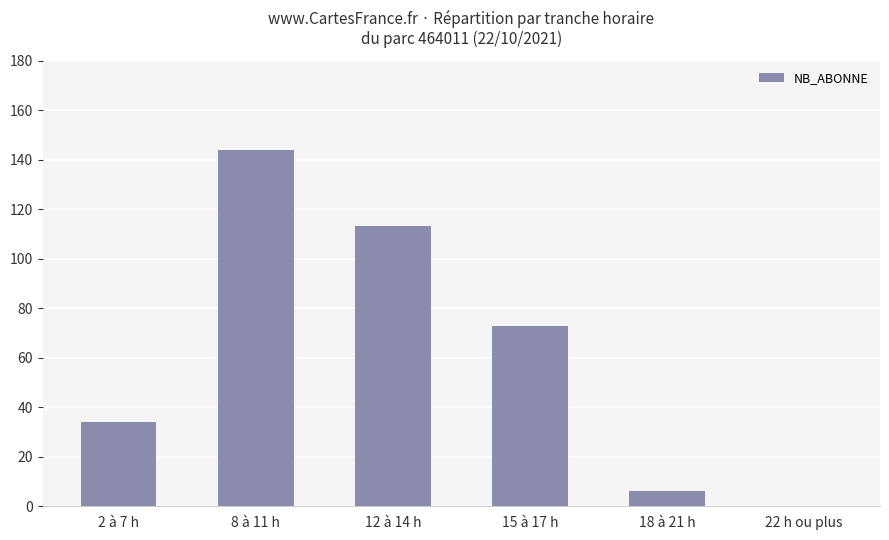

Reading left to right, list all the values displayed in this chart.

34	144	113	73	6	0